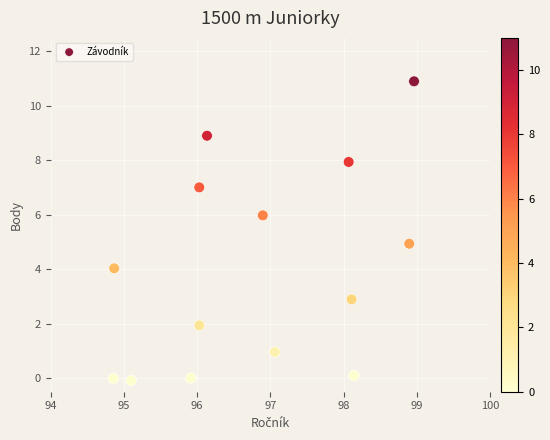

What is the range of X values (max minus min)?

4.1